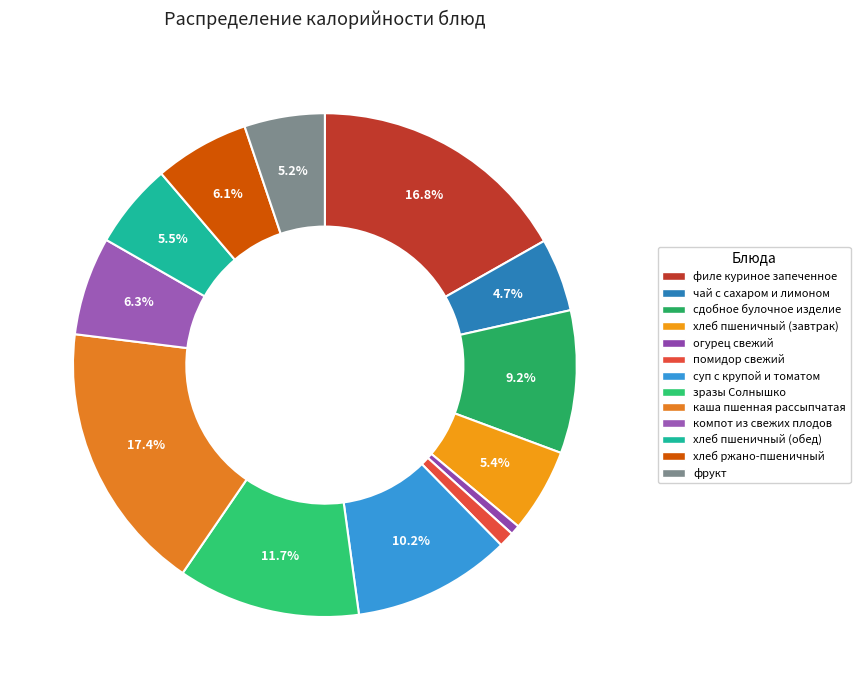

True or false: чай с сахаром и лимоном accounts for 5% of the total.

True